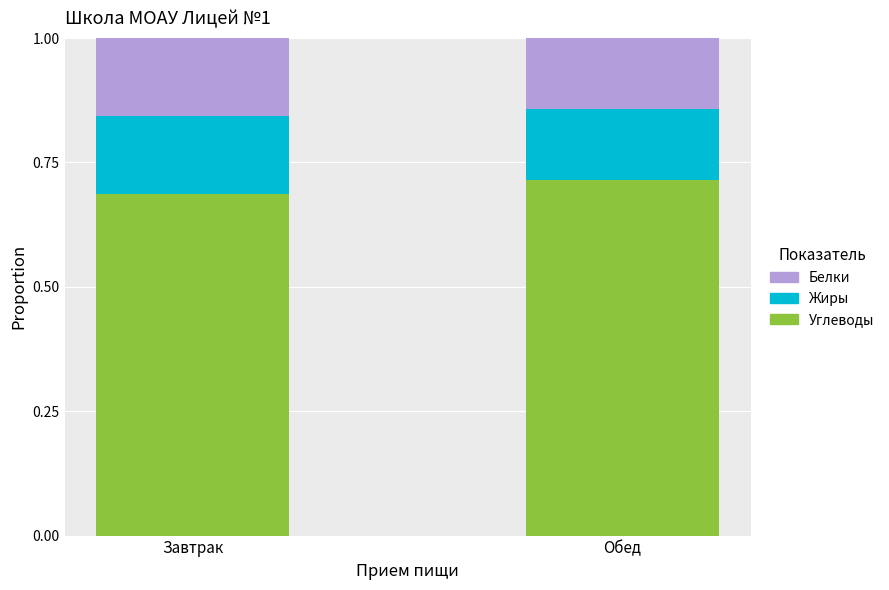

At which label does Углеводы reach its minimum?

Завтрак